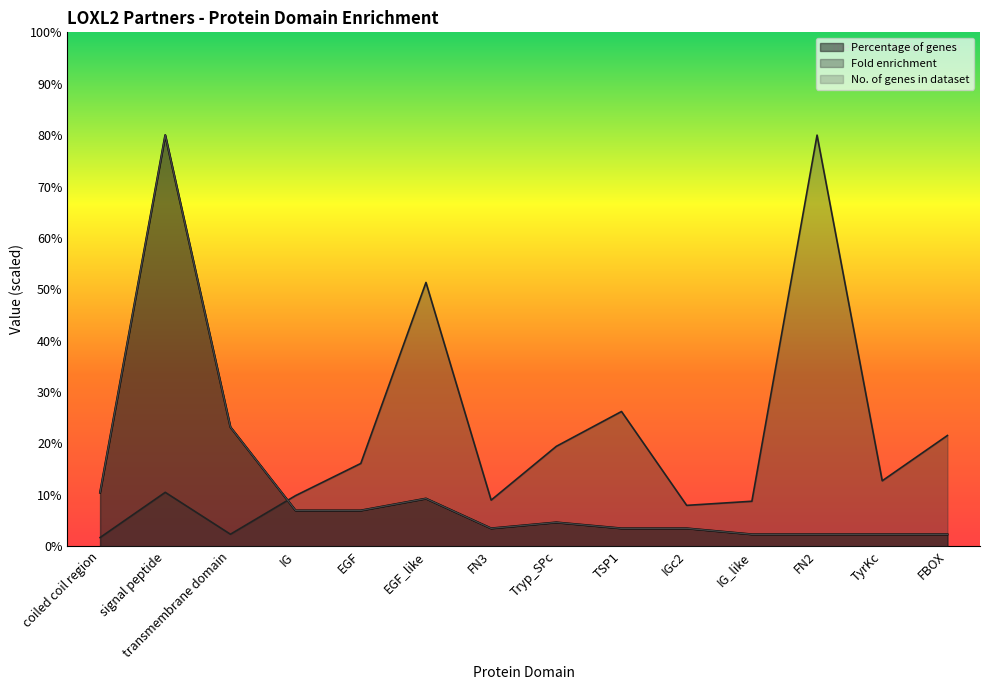

Where do No. of genes in dataset and Fold enrichment first cross each other?

transmembrane domain and IG